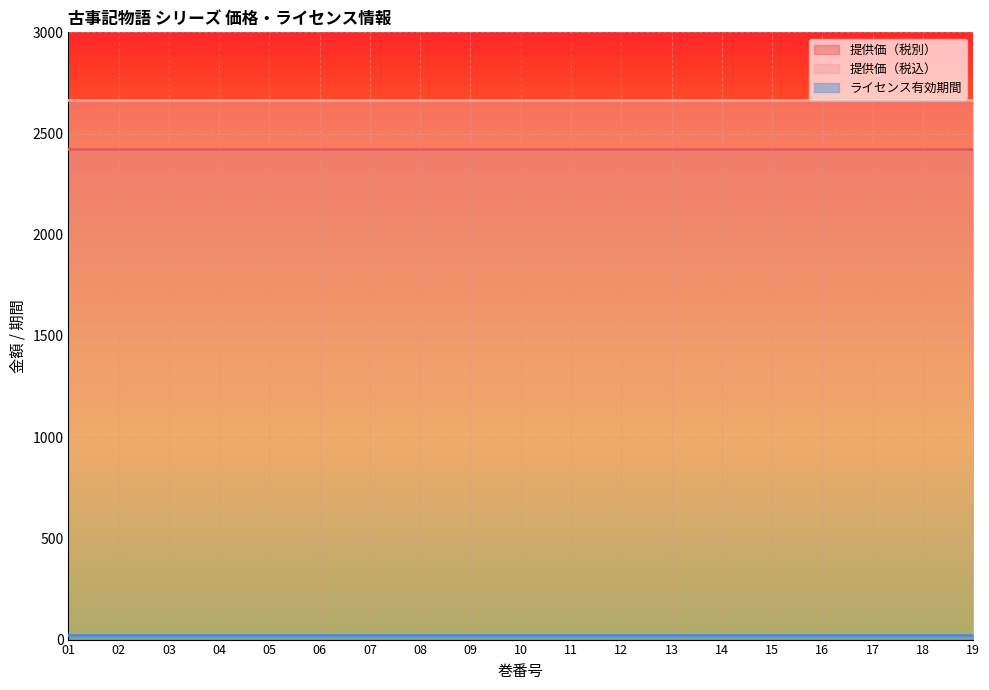

Is the value of 提供価（税込） at 15 greater than the value of ライセンス有効期間 at 12?

Yes